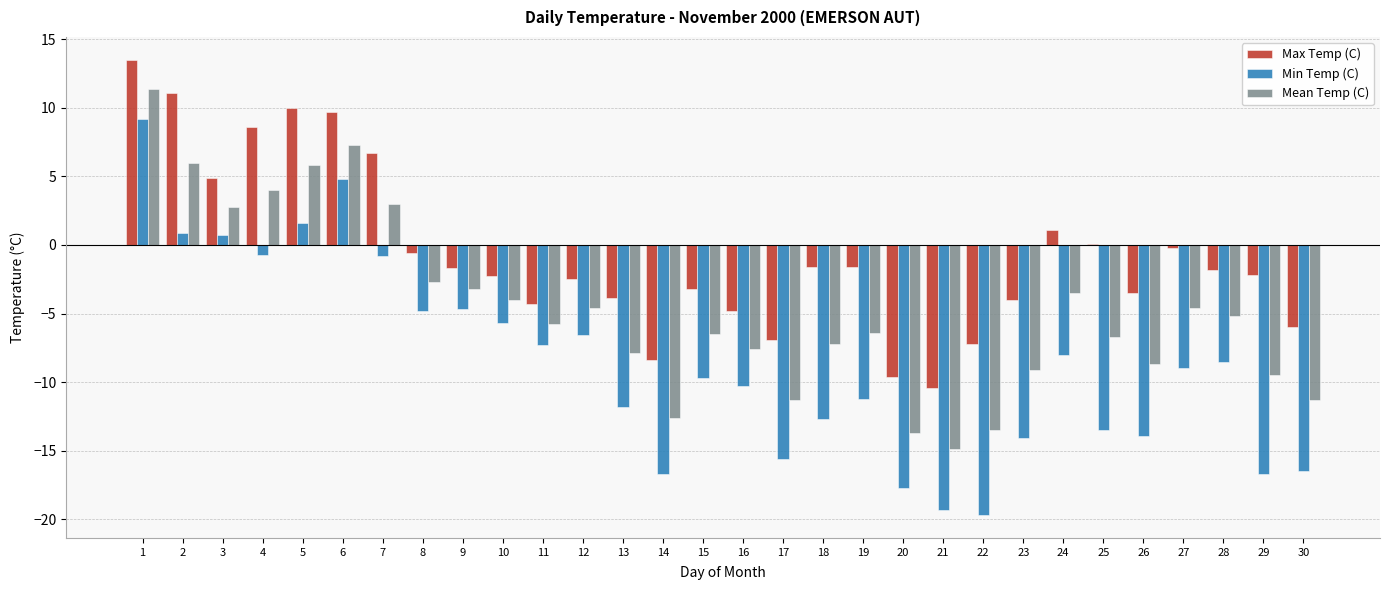

True or false: Max Temp (C) has a value of -10.4 at 21.

True